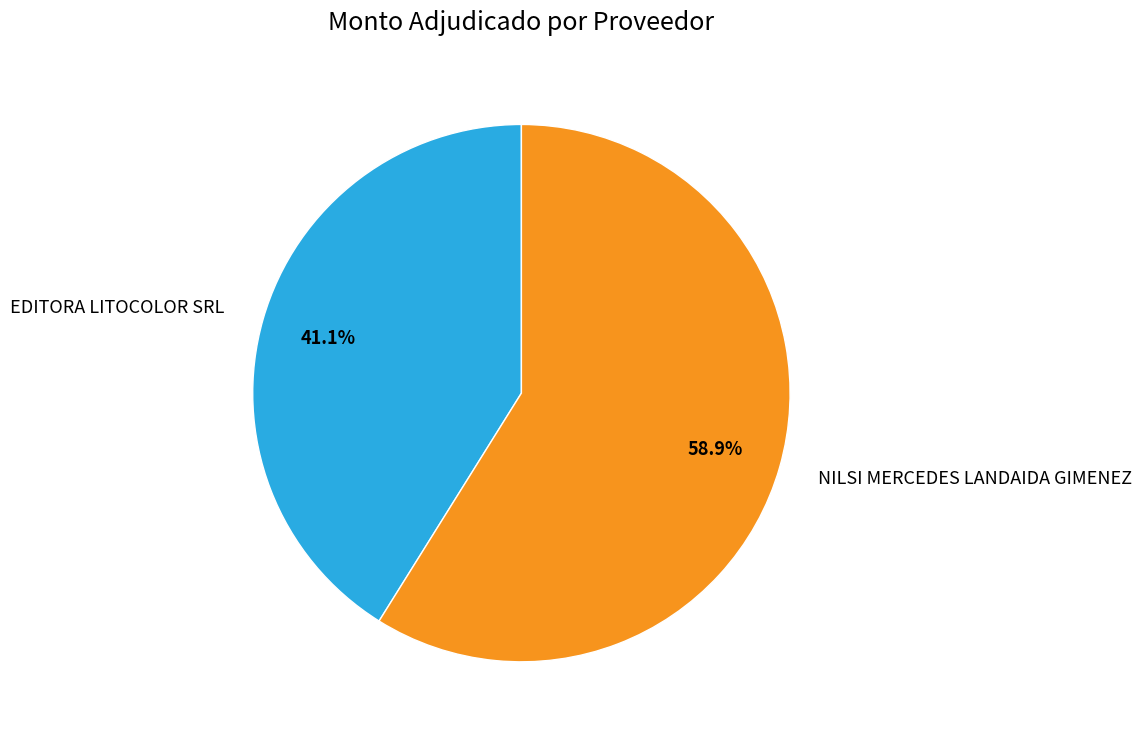

Approximately how many times larger is the value at EDITORA LITOCOLOR SRL compared to NILSI MERCEDES LANDAIDA GIMENEZ?

0.7